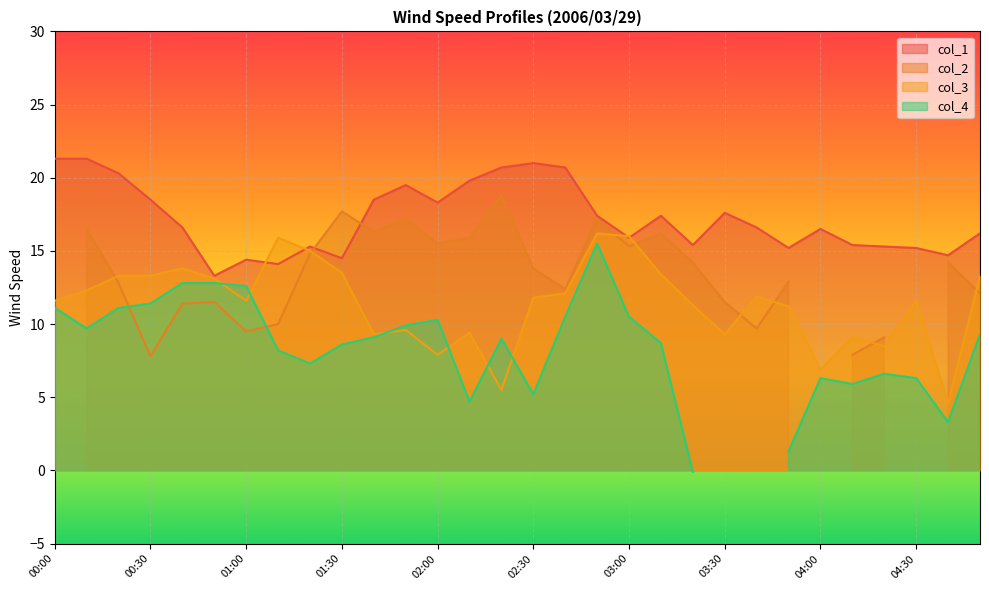

What is the highest value of the col_1 series?

21.3